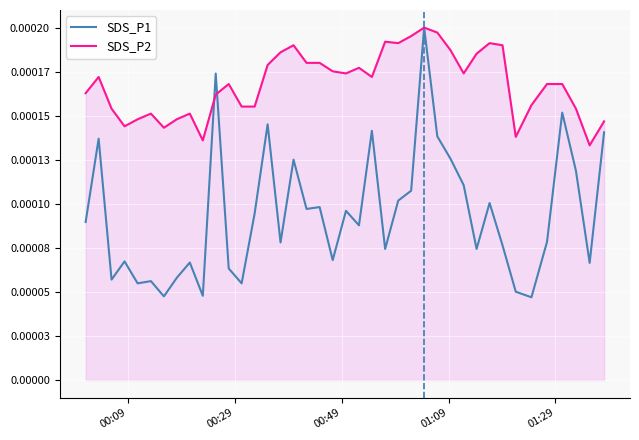

What are all the series names shown in the legend?

SDS_P1, SDS_P2